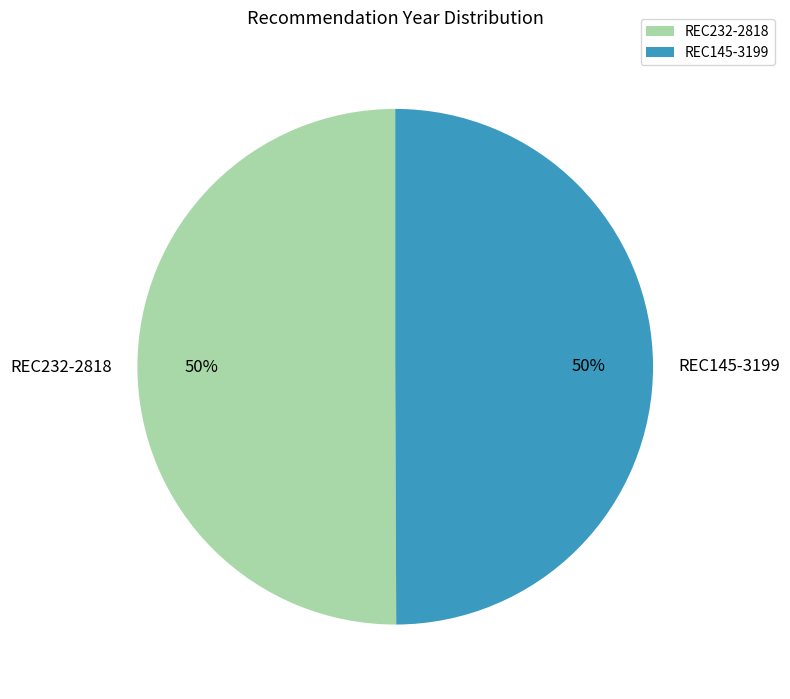

How many segments does this pie chart have?

2